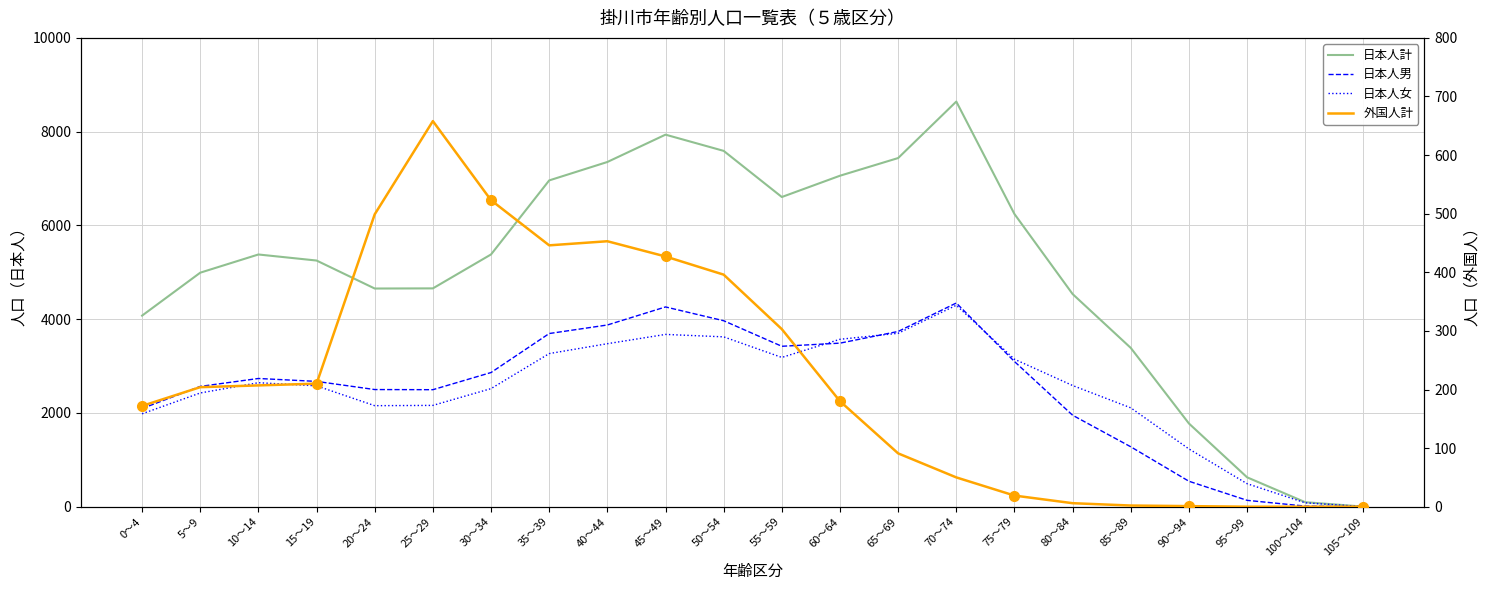

How many lines are shown in the chart?

4